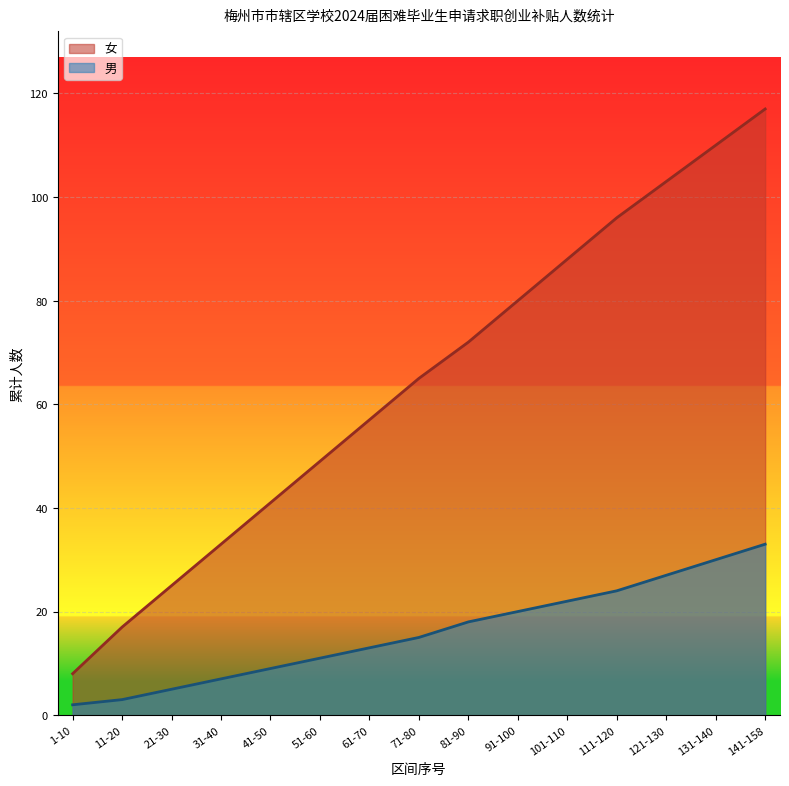

What is the label of the 13th point from the left?

121-130